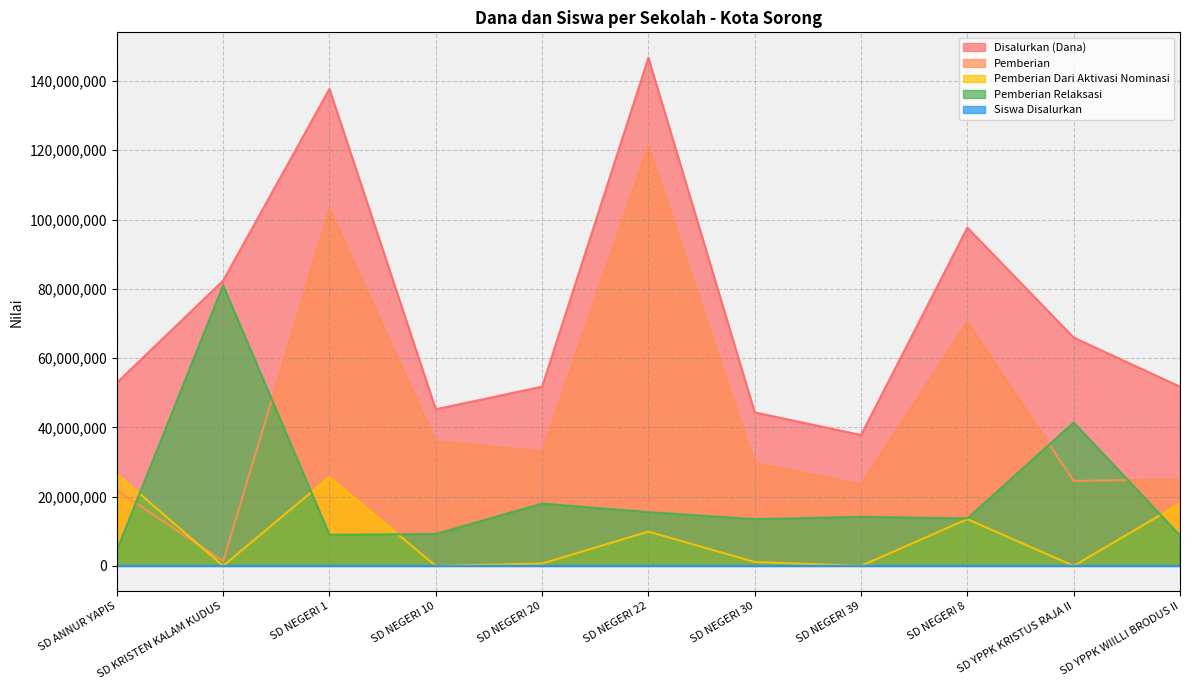

What is the label of the 2nd point from the left?

SD KRISTEN KALAM KUDUS